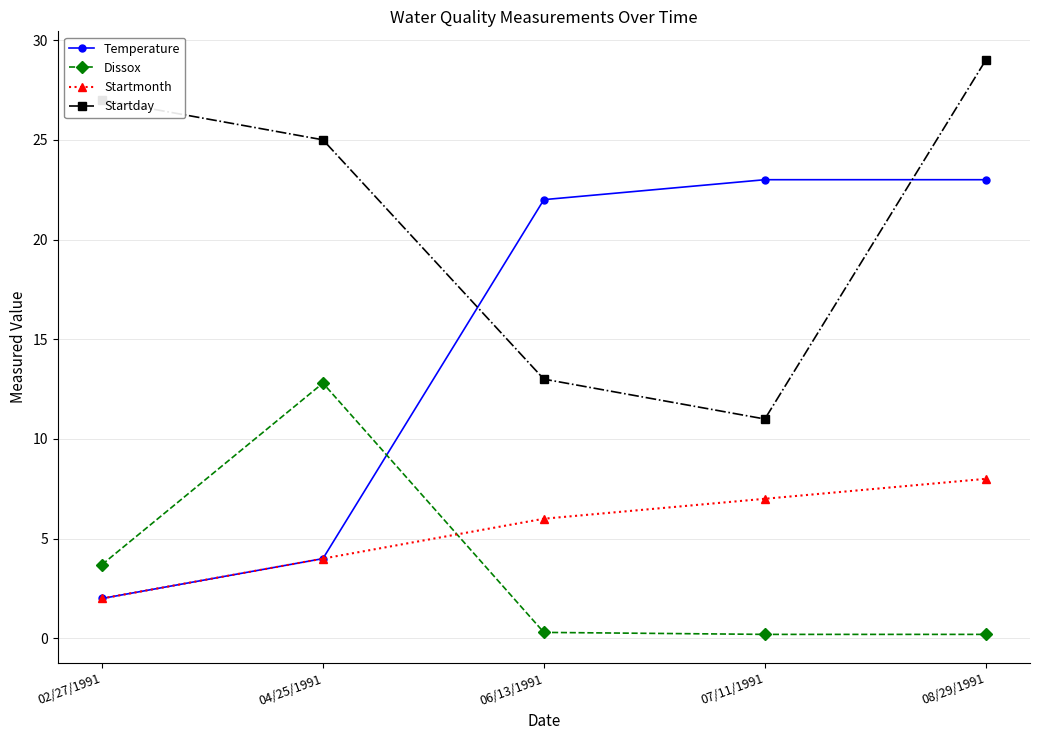

Is it true that Startday equals 13.0 at 06/13/1991?

True